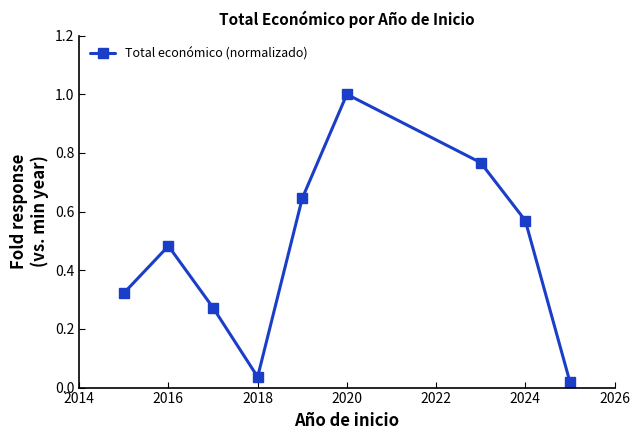

True or false: the data has more than 0 interior local peaks.

True